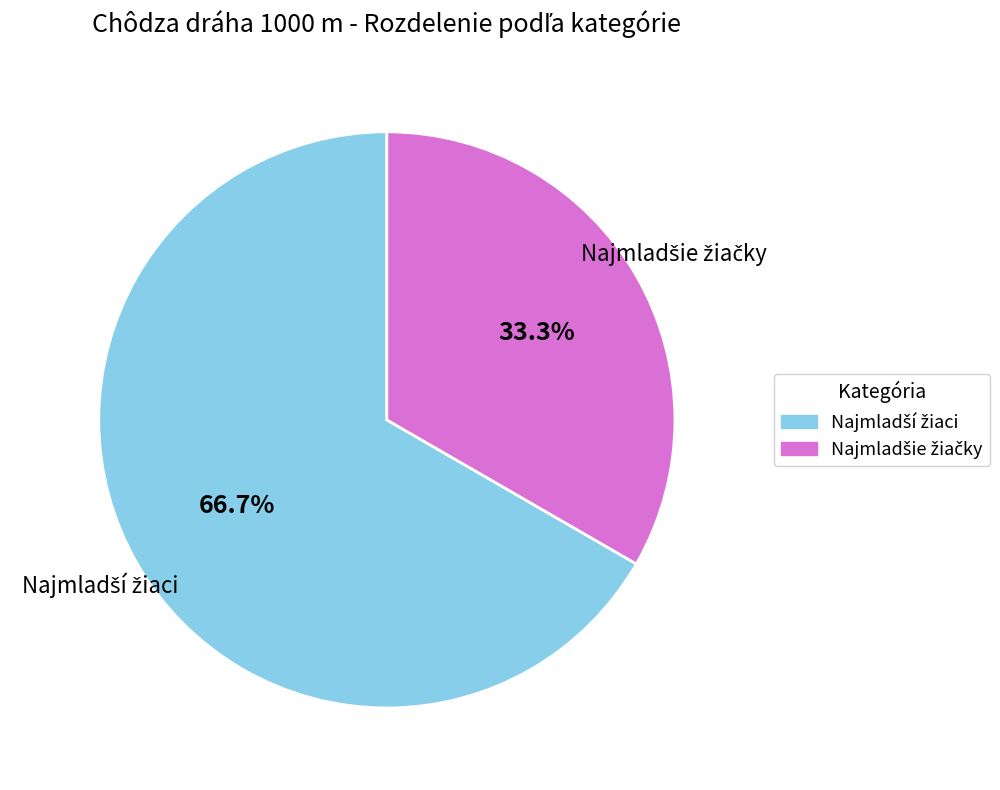

How many segments does this pie chart have?

2